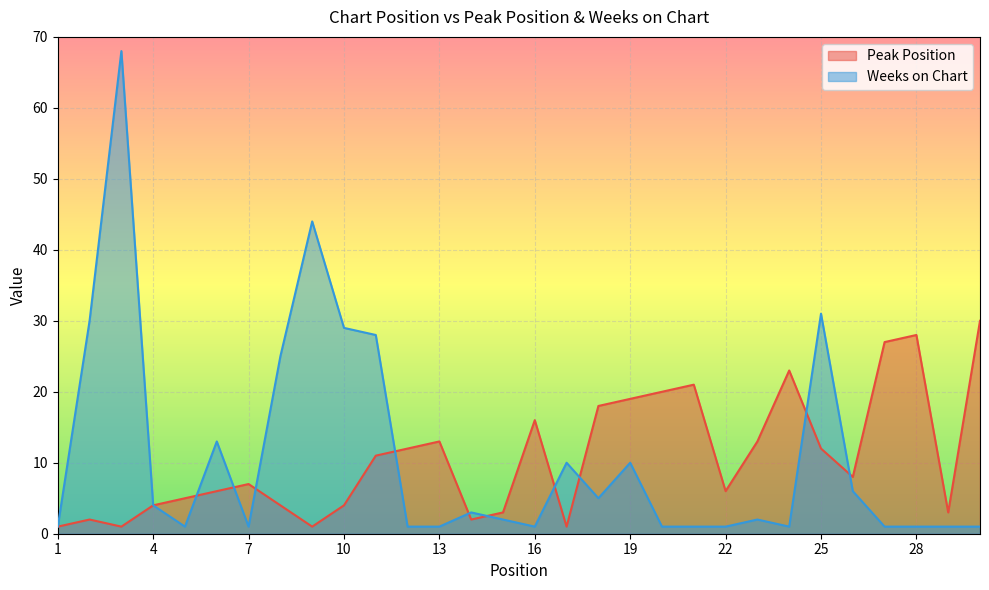

What is the total value across all series at 29?

4